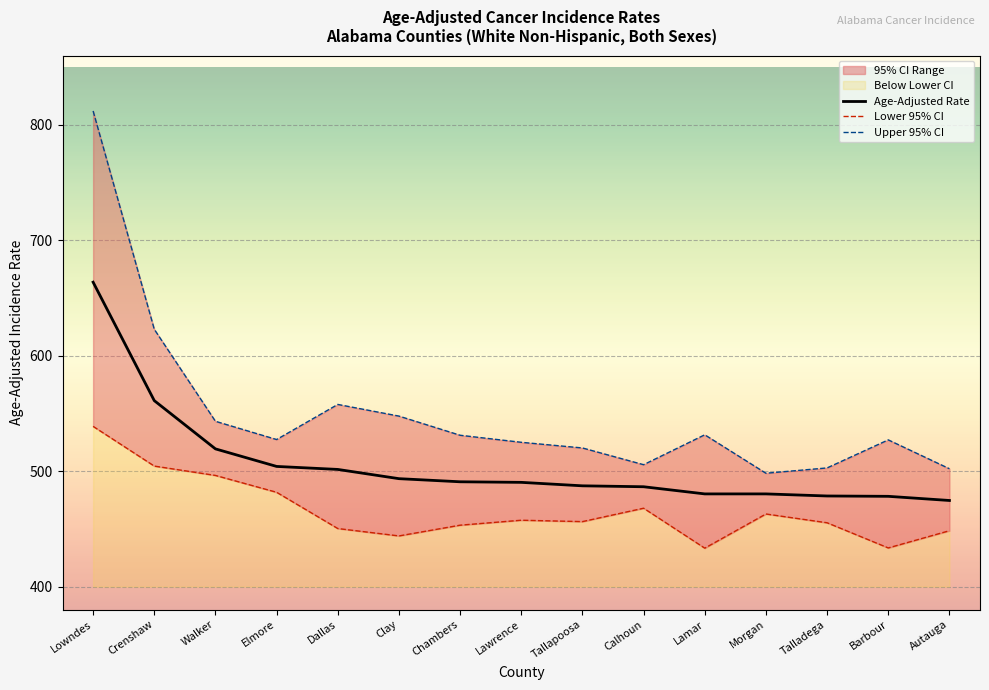

What is the maximum value for Age-Adjusted Rate?

663.7